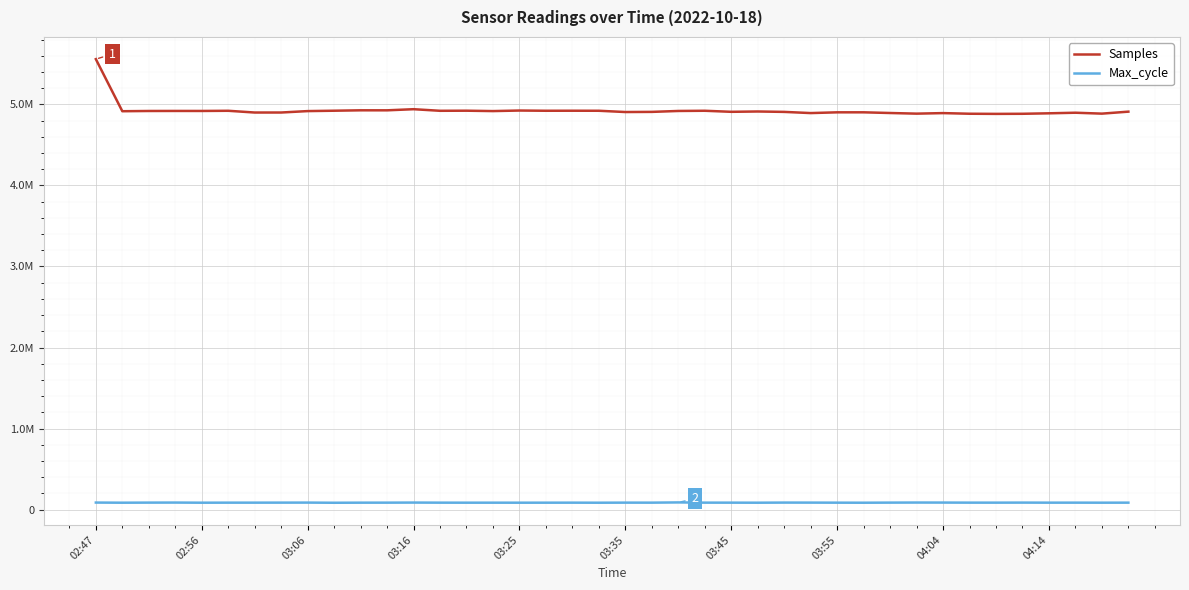

At how many categories does at least one series exceed 2993002?

40